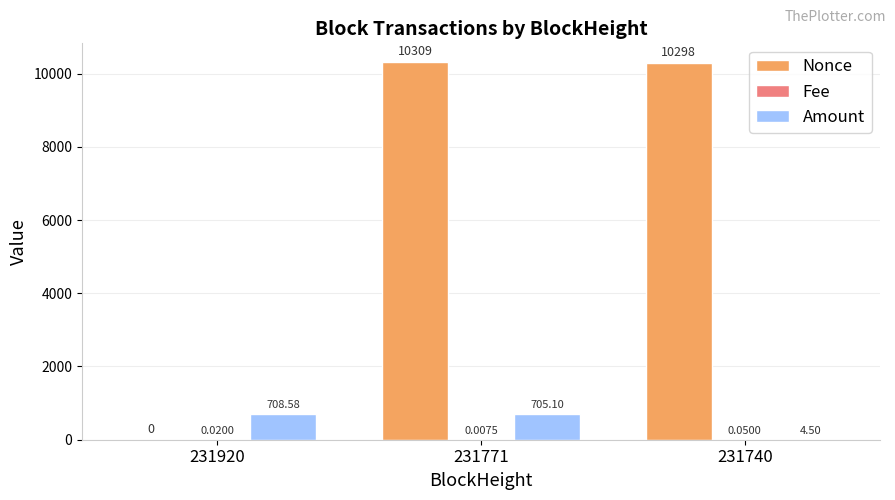

Is it true that Amount equals 705.1 at 231771?

True